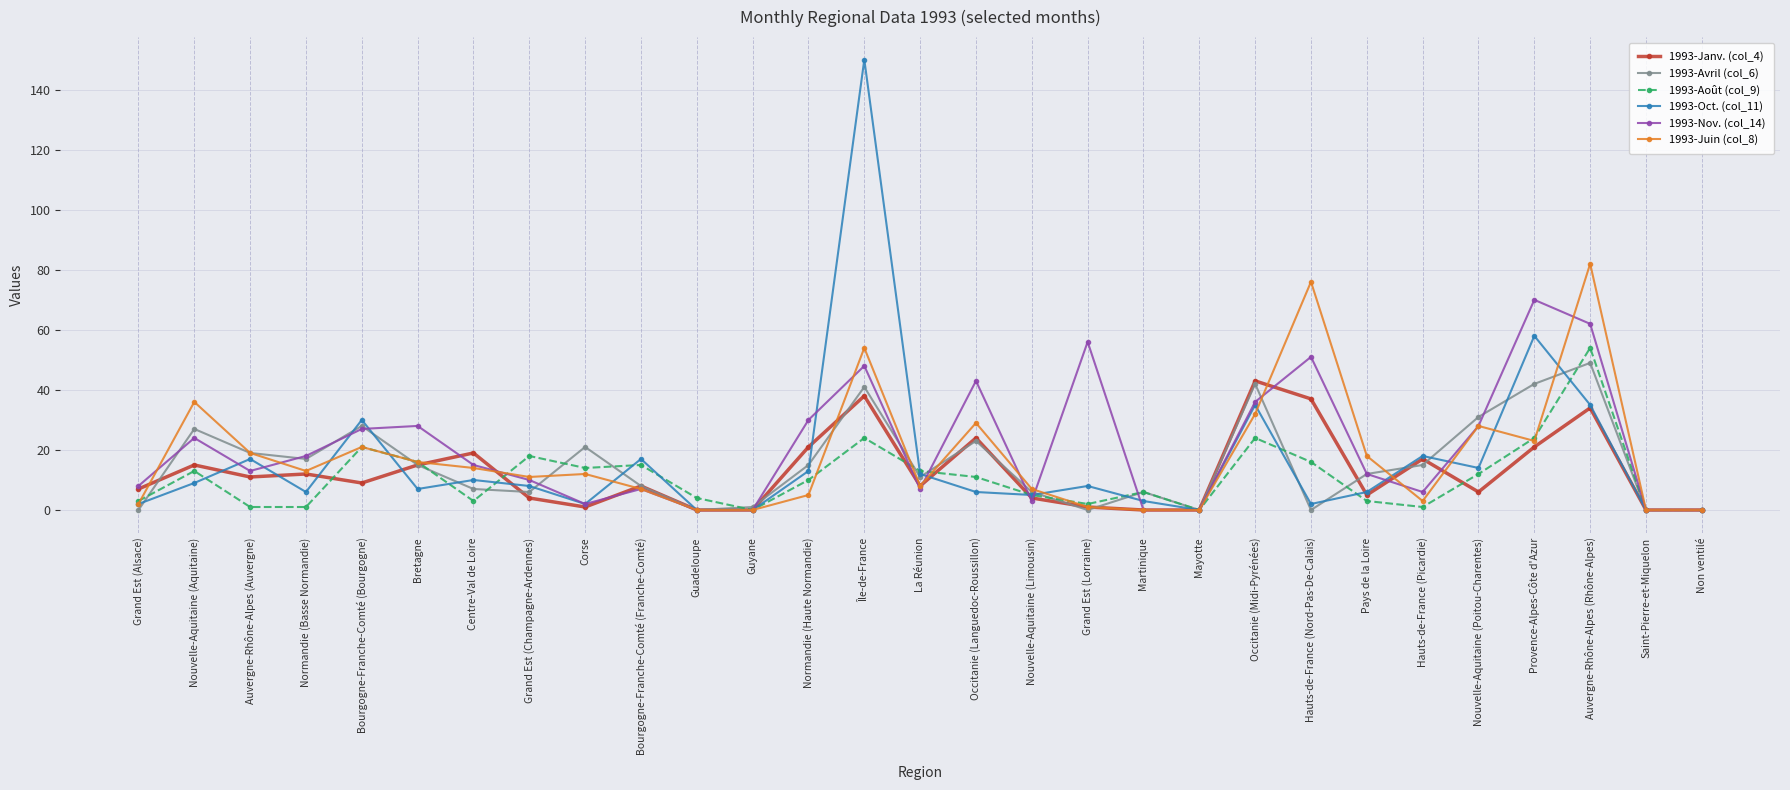

True or false: 1993-Août (col_9) has a value of 5 at La Réunion.

False